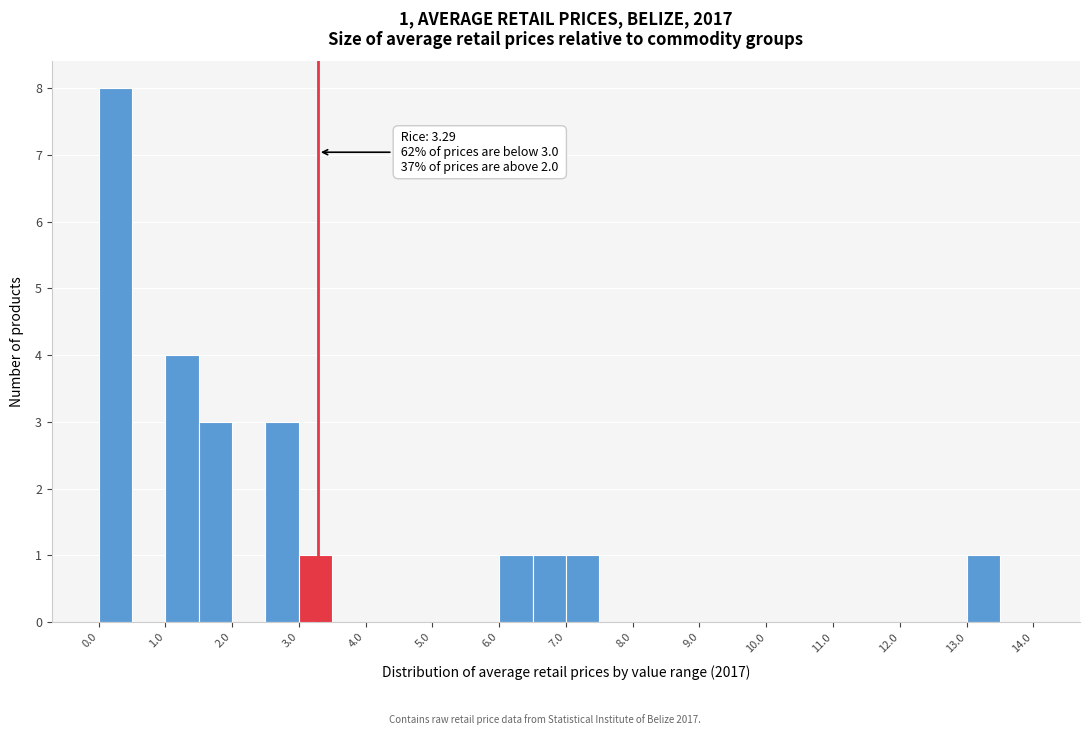

Which range on the x-axis has the tallest bar?

0.0 to 0.5